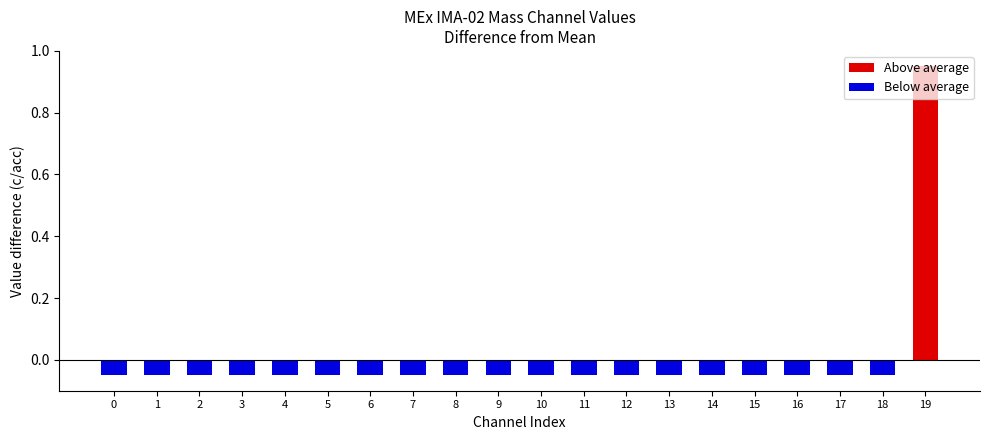

Which series changed the most between 13 and 17?

Above average